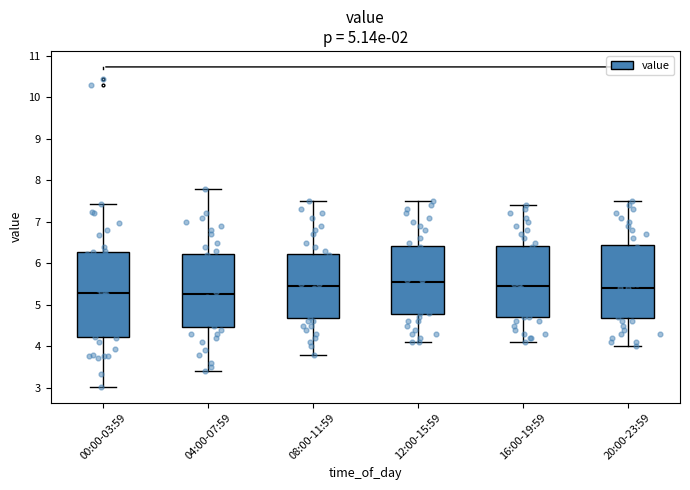

Where does the median line of the box for 04:00-07:59 sit on the y-axis? The values are not printed on the chart, so give them approximately, as read against the axis.

5.3